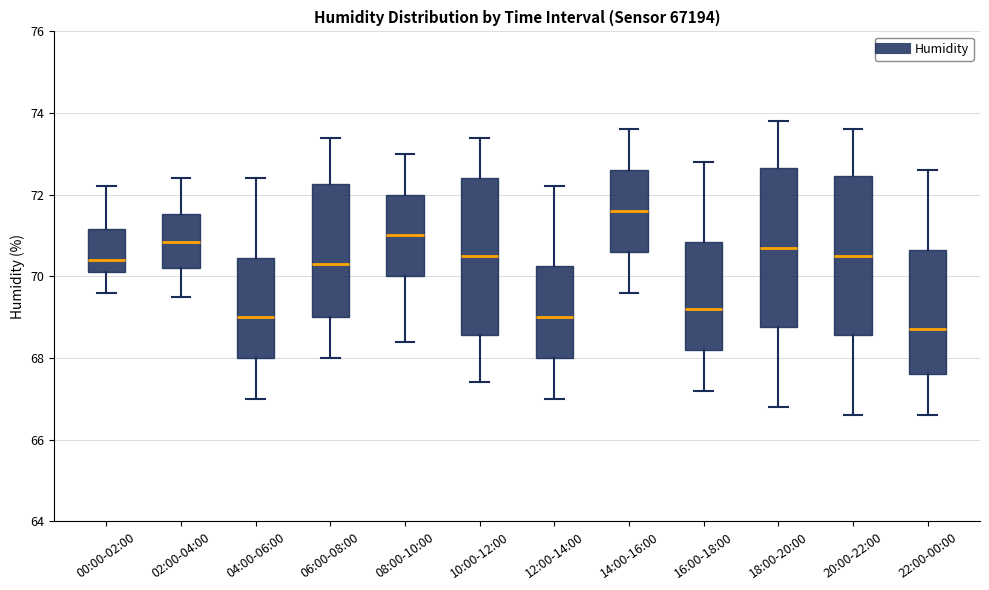

Reading left to right, read every box against the y-axis: the position of its median line, the range the box covers, and the ends of its whiskers. The values are not printed on the chart, so give them approximately, as read against the axis.

00:00-02:00: median 70.4, box 70.2 to 71.2, whiskers 69.6 to 72.2
02:00-04:00: median 70.8, box 70.2 to 71.6, whiskers 69.6 to 72.4
04:00-06:00: median 69.0, box 68.0 to 70.4, whiskers 67.0 to 72.4
06:00-08:00: median 70.4, box 69.0 to 72.2, whiskers 68.0 to 73.4
08:00-10:00: median 71.0, box 70.0 to 72.0, whiskers 68.4 to 73.0
10:00-12:00: median 70.6, box 68.6 to 72.4, whiskers 67.4 to 73.4
12:00-14:00: median 69.0, box 68.0 to 70.2, whiskers 67.0 to 72.2
14:00-16:00: median 71.6, box 70.6 to 72.6, whiskers 69.6 to 73.6
16:00-18:00: median 69.2, box 68.2 to 70.8, whiskers 67.2 to 72.8
18:00-20:00: median 70.8, box 68.8 to 72.6, whiskers 66.8 to 73.8
20:00-22:00: median 70.6, box 68.6 to 72.4, whiskers 66.6 to 73.6
22:00-00:00: median 68.8, box 67.6 to 70.6, whiskers 66.6 to 72.6